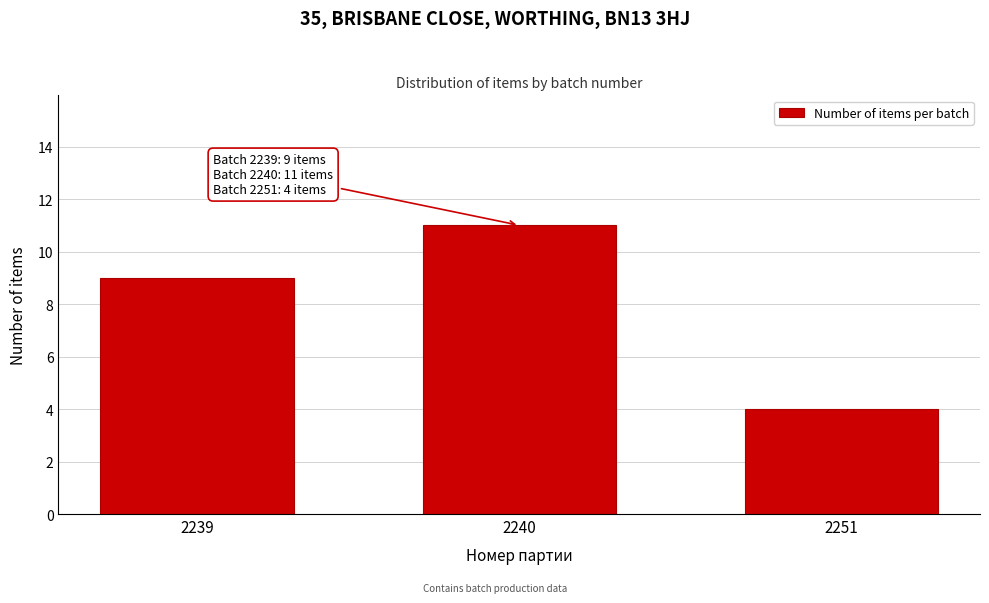

Reading left to right, what are all the values shown in this chart?

9	11	4